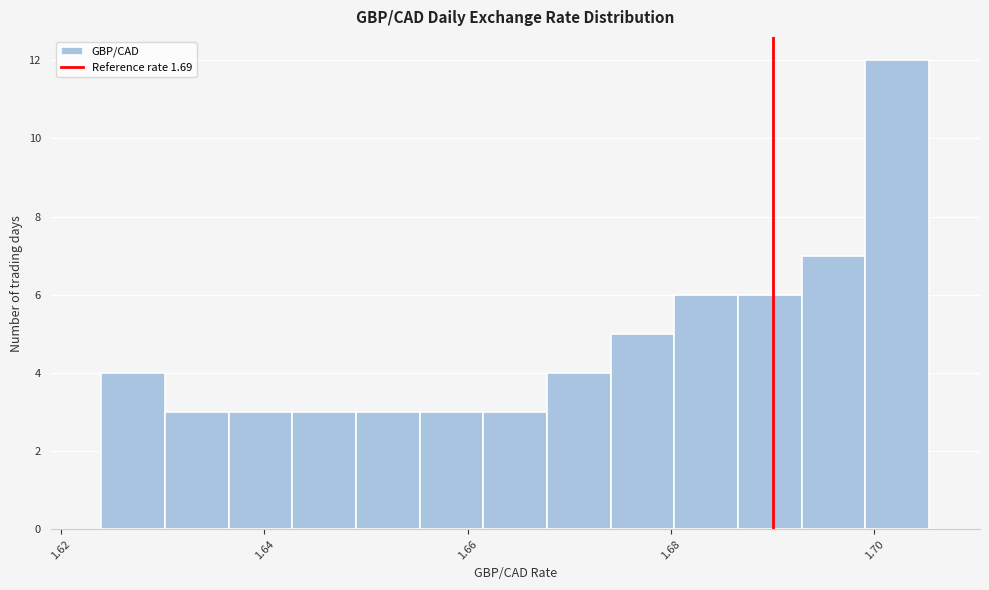

Around what value on the x-axis is the tallest bar? Give the approximate position of its centre, as read against the axis.

1.702